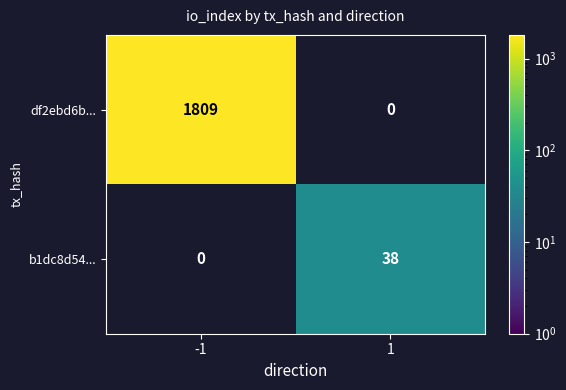

What is the maximum value shown in the chart?

1809.0